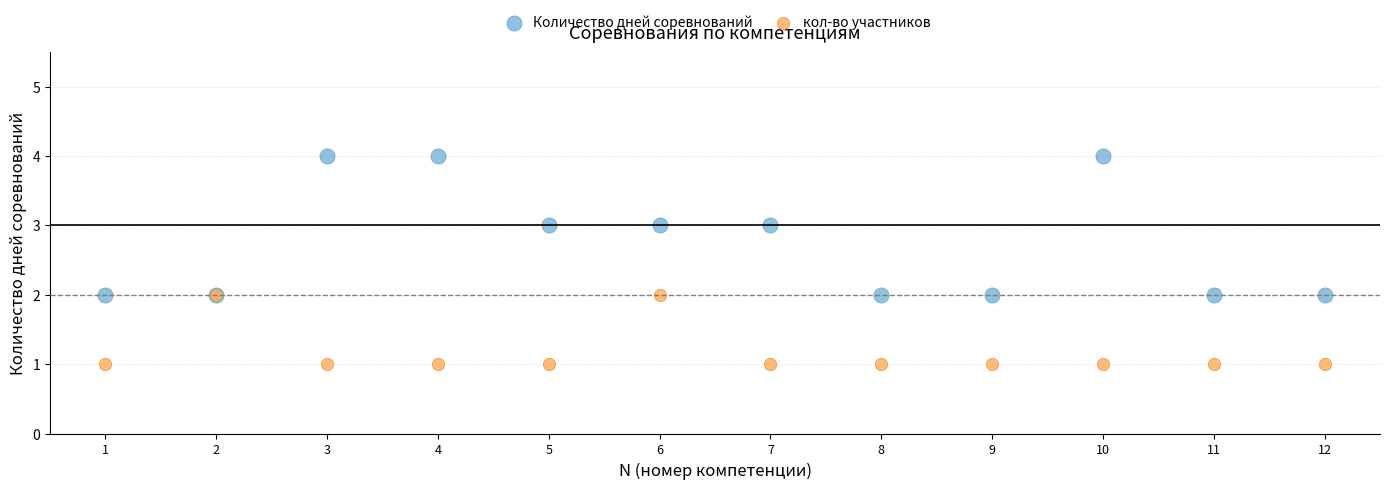

What are all the series names shown in the legend?

Количество дней соревнований, кол-во участников